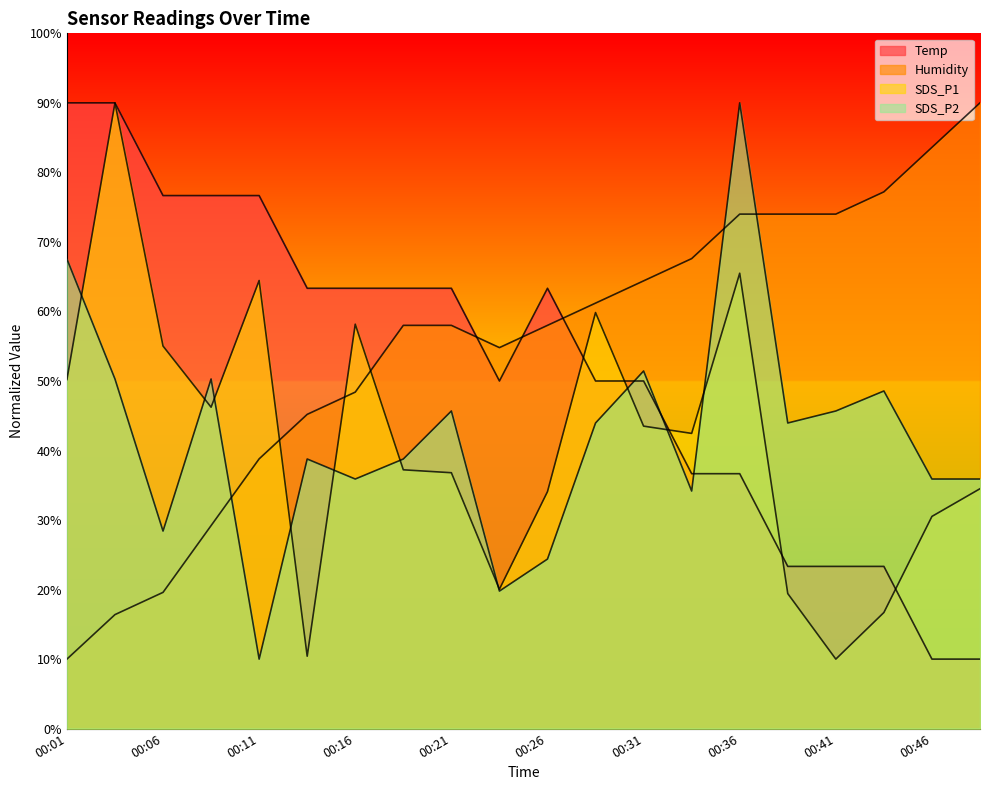

List the series in order of their peak value, lowest first.

Temp, Humidity, SDS_P1, SDS_P2